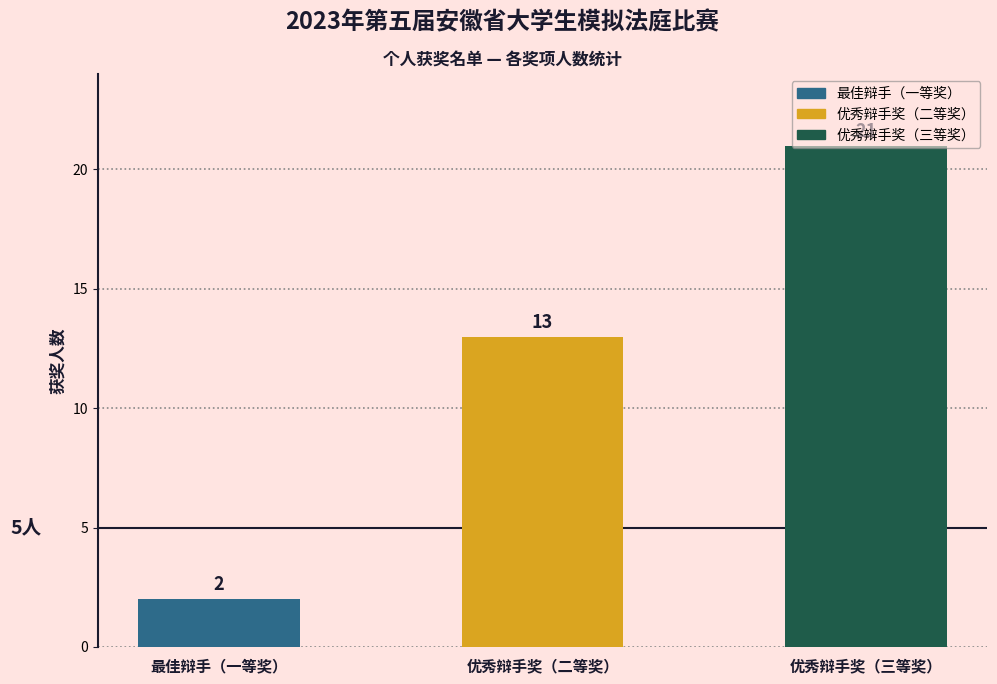

What value does the data have at 优秀辩手奖（三等奖）?

21